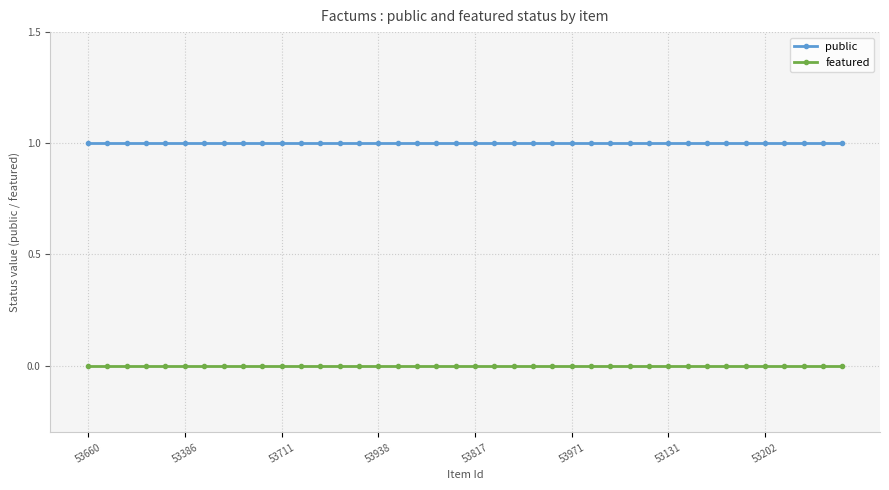

What is the value of the public point at the 29th from the left?

1